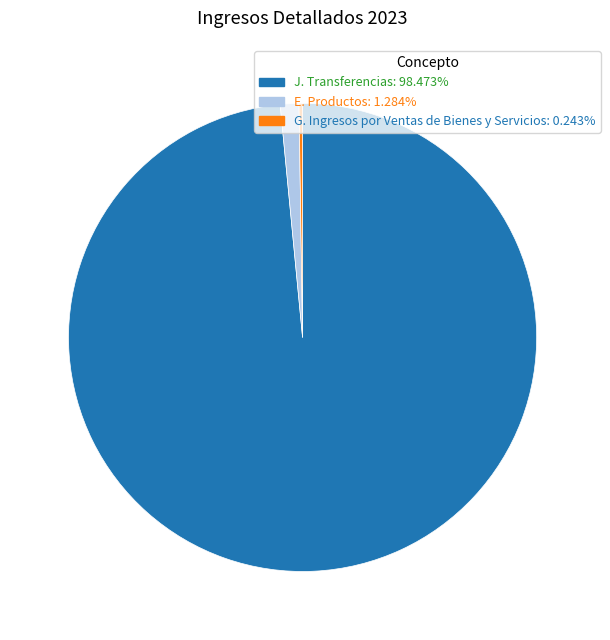

Is there a majority slice in this chart?

Yes